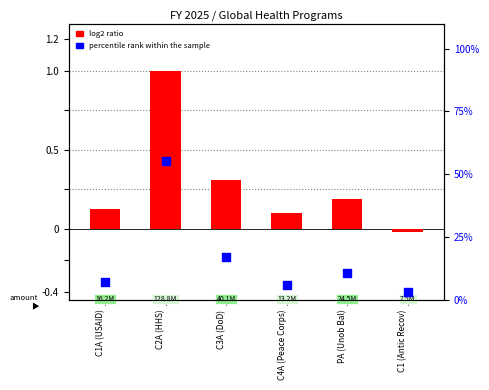

Which series has the largest total across all categories?

log2 ratio